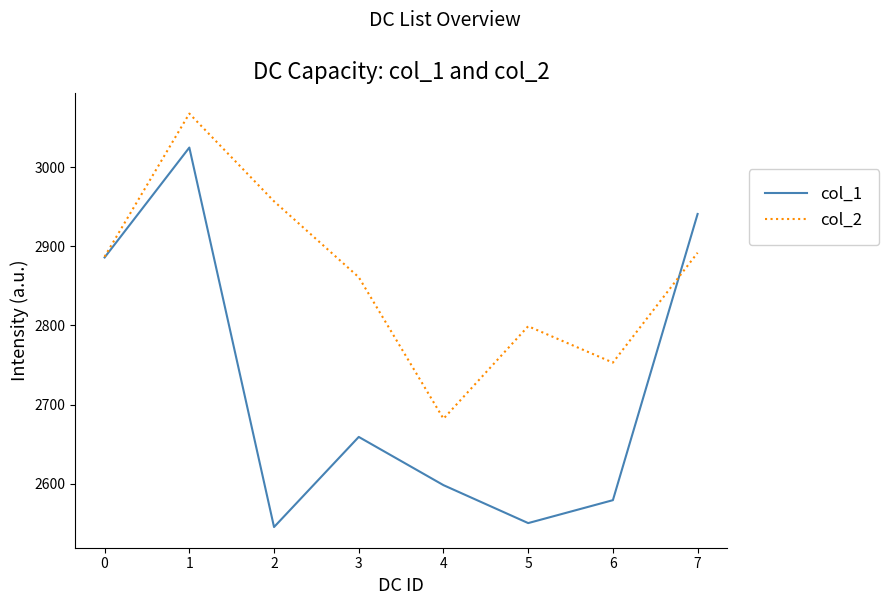

At which label is col_1 closest to 2785?

0